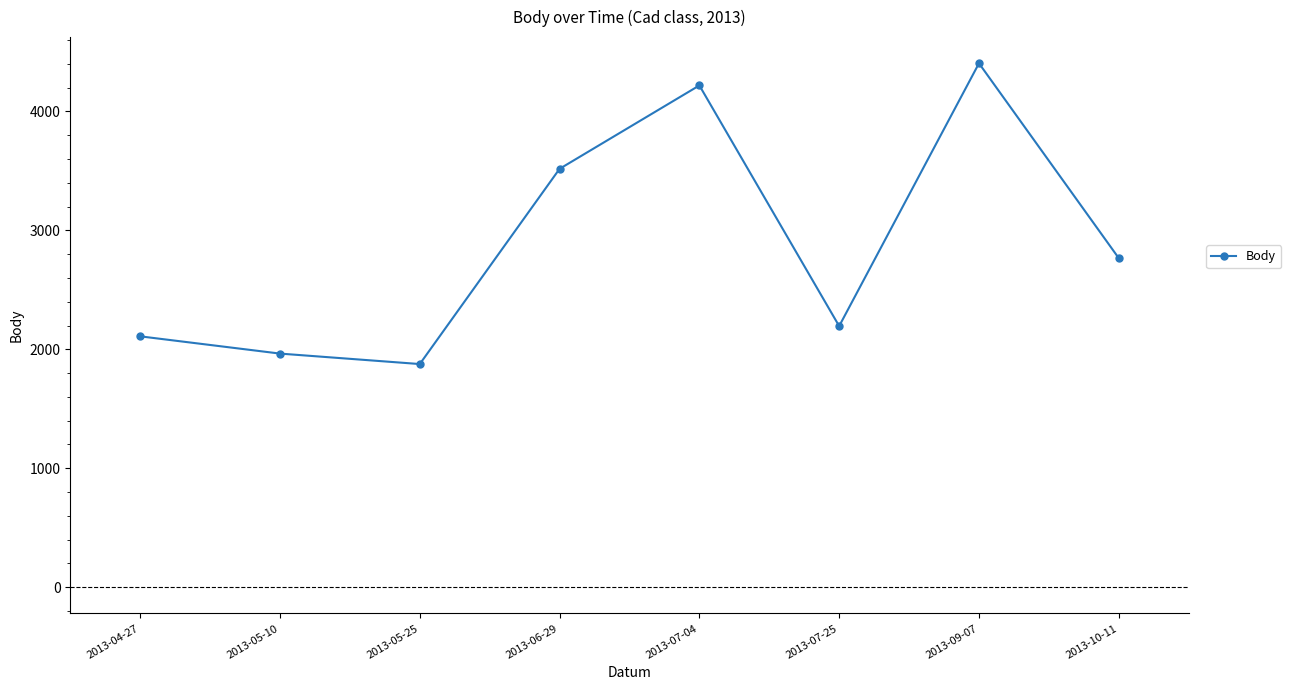

Between 2013-05-10 and 2013-09-07, which is larger?

2013-09-07